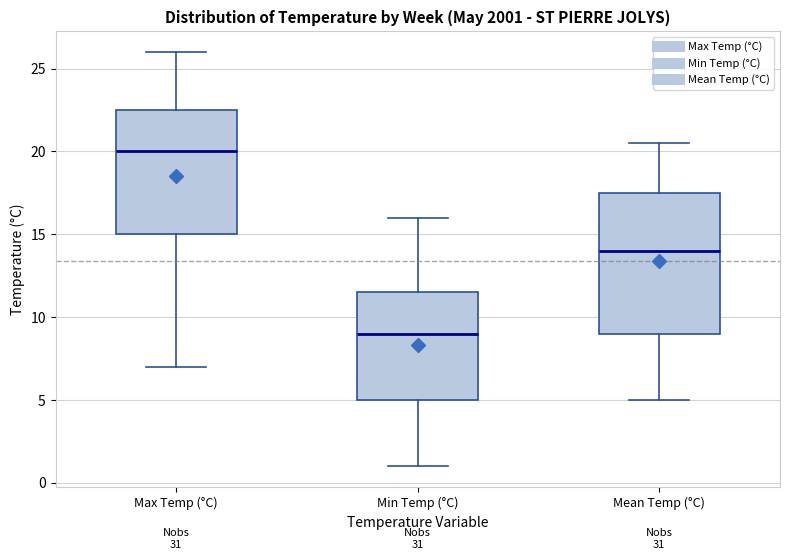

Reading left to right, read every box against the y-axis: the position of its median line, the range the box covers, and the ends of its whiskers. The values are not printed on the chart, so give them approximately, as read against the axis.

Max Temp (°C): median 20.0, box 15.0 to 22.5, whiskers 7.0 to 26.0
Min Temp (°C): median 9.0, box 5.0 to 11.5, whiskers 1.0 to 16.0
Mean Temp (°C): median 14.0, box 9.0 to 17.5, whiskers 5.0 to 20.5